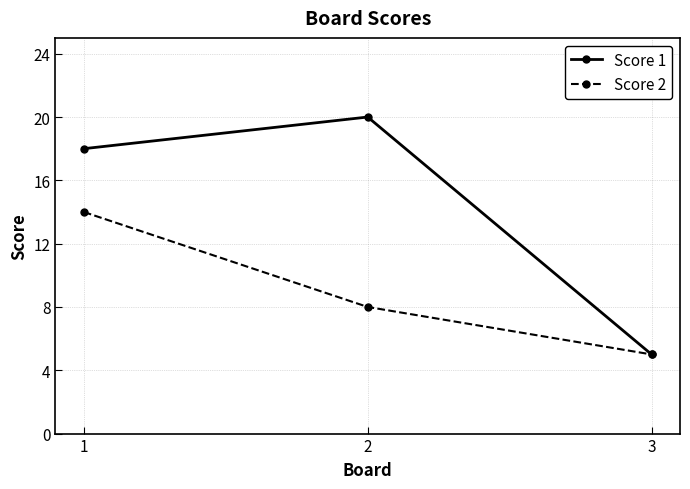

Which category has the lowest value in the Score 2 series?

3